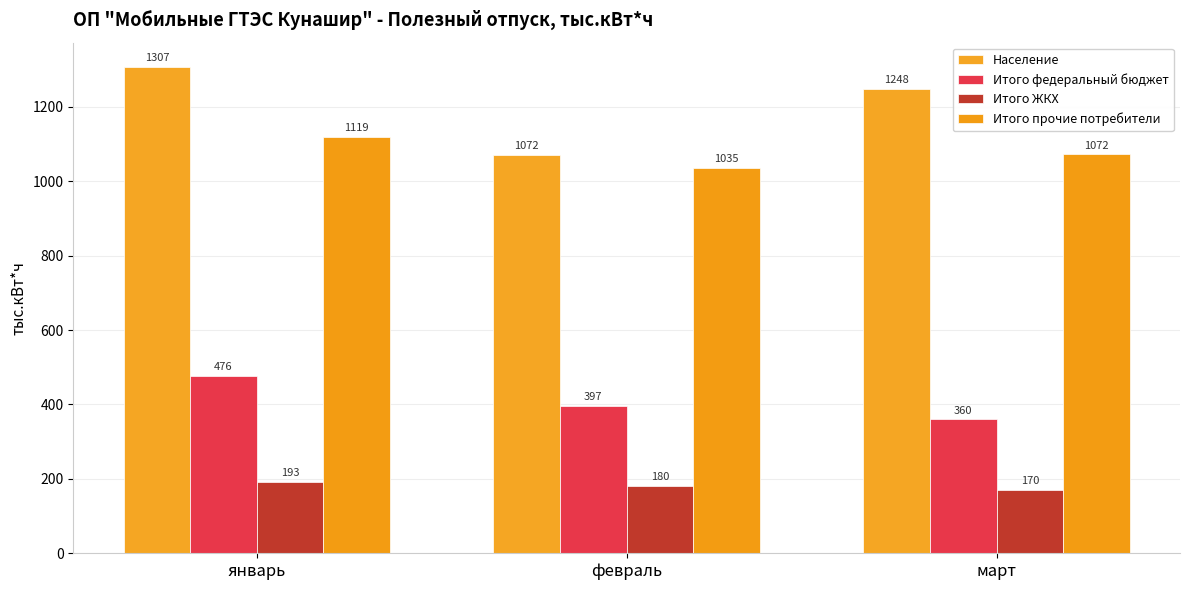

What is the sum of the Итого ЖКХ values at январь and февраль?

373.2